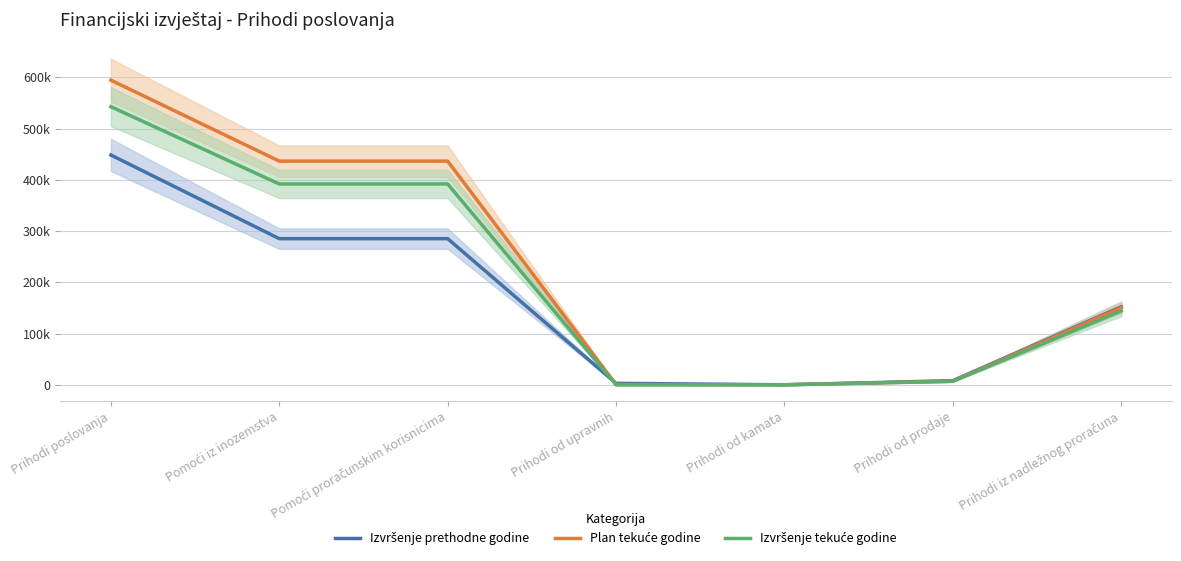

List the labels in order of Plan tekuće godine value, smallest first.

Prihodi od kamata, Prihodi od upravnih, Prihodi od prodaje, Prihodi iz nadležnog proračuna, Pomoći iz inozemstva, Pomoći proračunskim korisnicima, Prihodi poslovanja